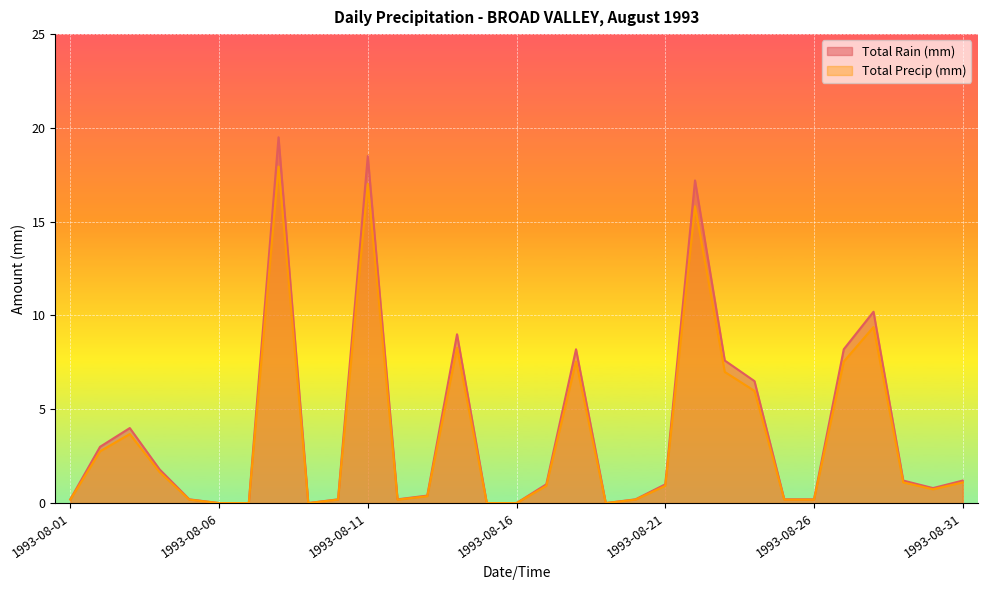

What is the highest value of the Total Rain (mm) series?

19.5